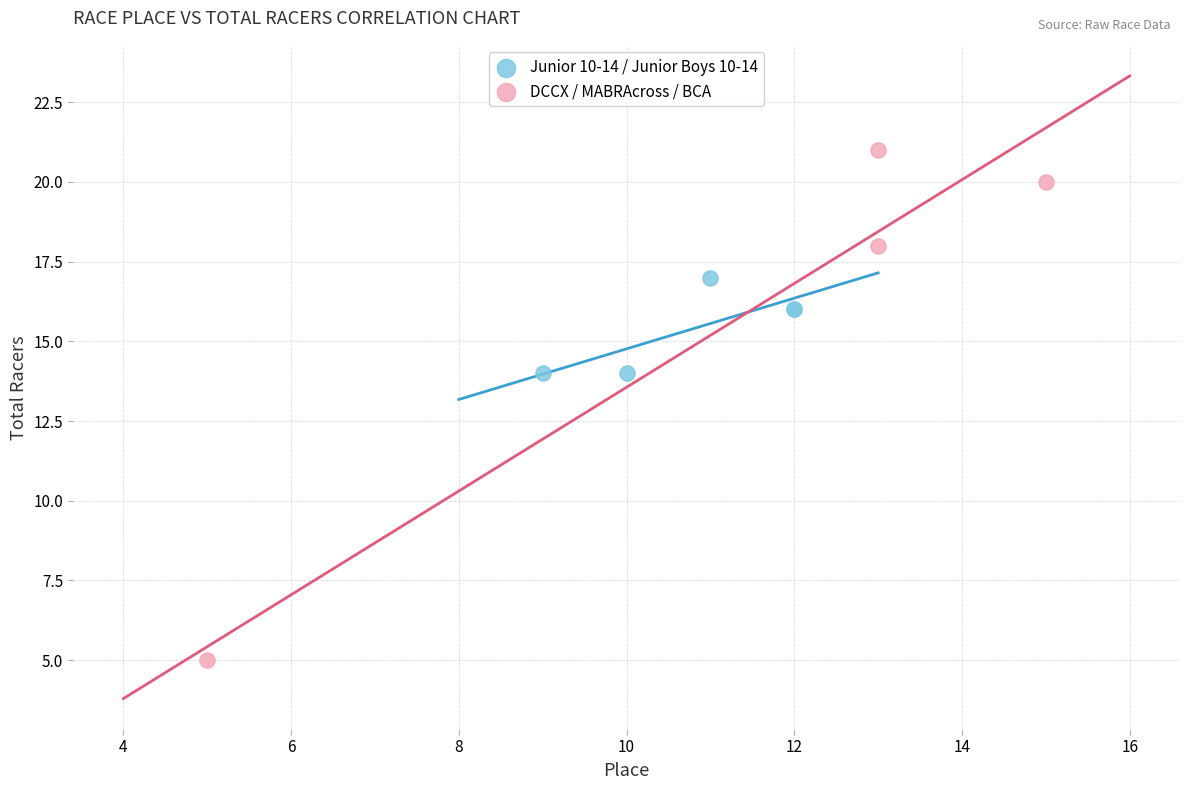

Which series has the largest Y range (max minus min)?

DCCX / MABRAcross / BCA